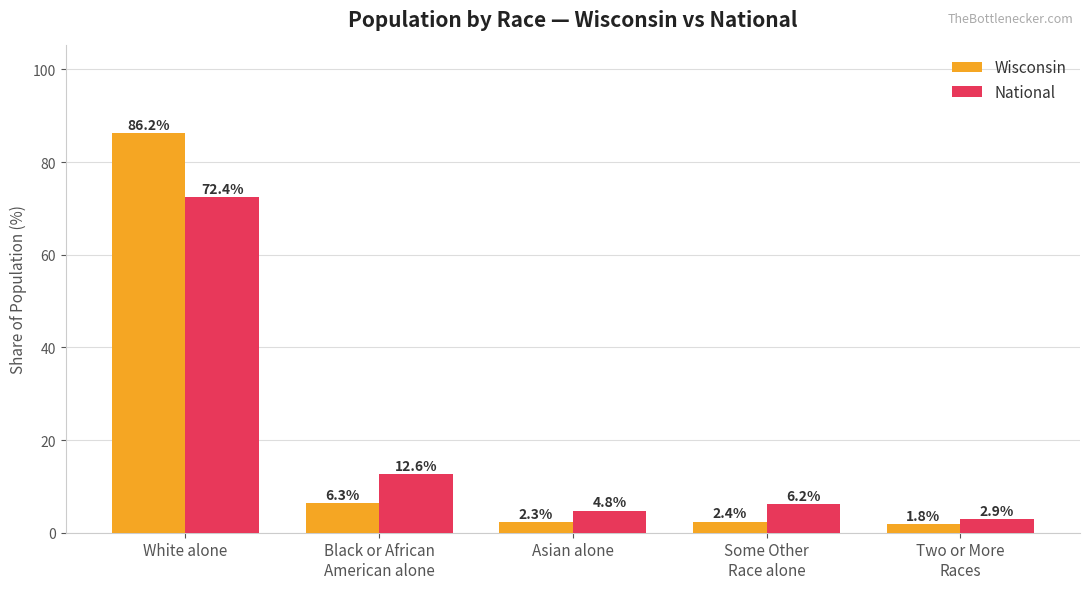

At how many categories does at least one series exceed 12?

2